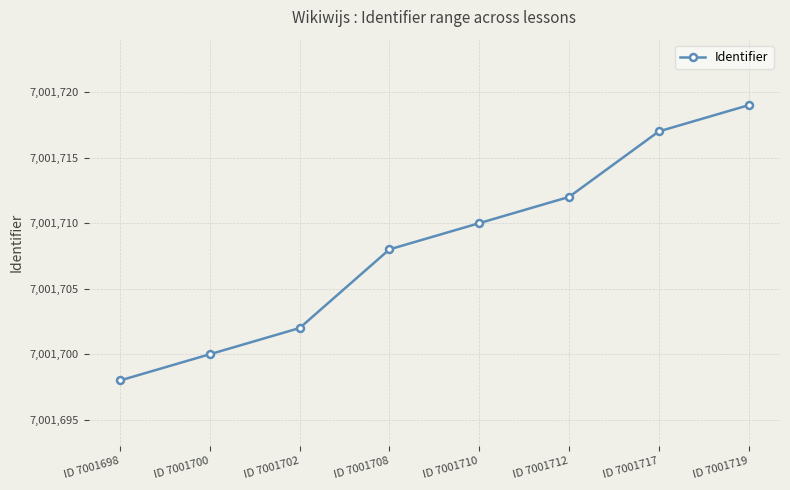

What is the approximate value at ID 7001700?

7001700